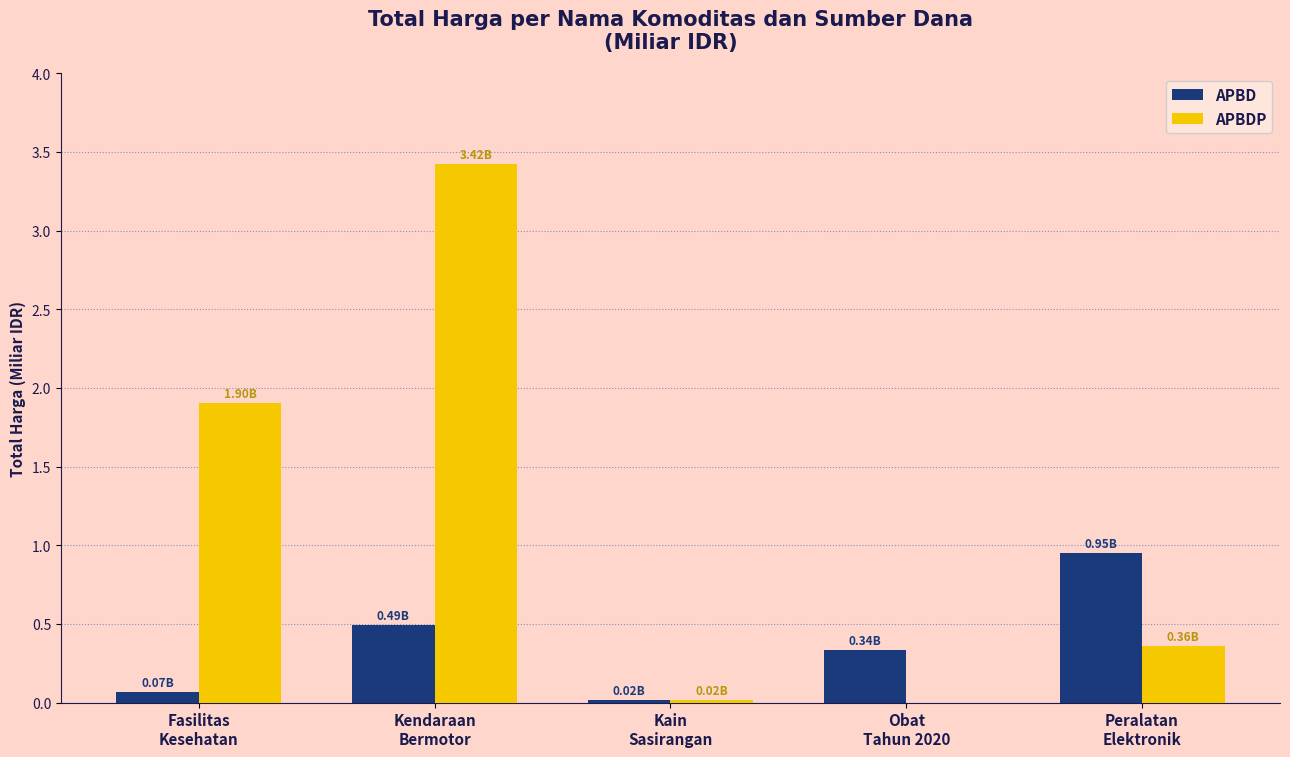

What is the maximum value for APBDP?

3.4